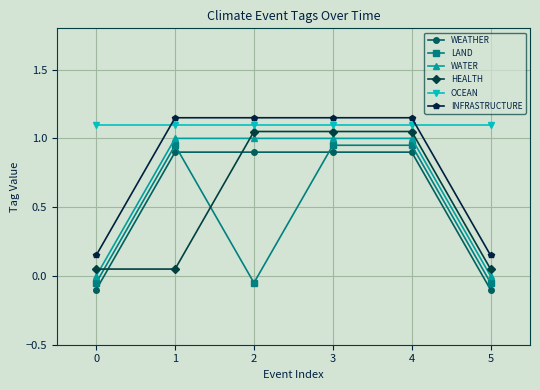

How many negative values does the WEATHER series have?

2